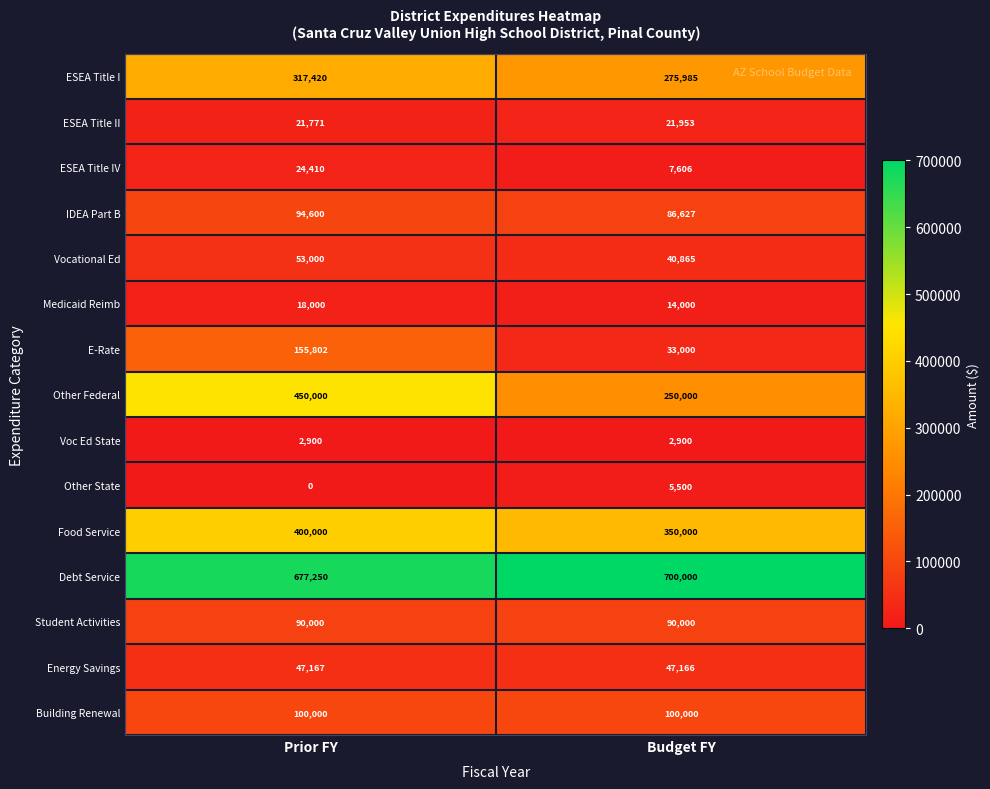

Reading left to right, extract all data points from this chart.

ESEA Title I: Prior FY=317420	Budget FY=275985
ESEA Title II: Prior FY=21771	Budget FY=21953
ESEA Title IV: Prior FY=24410	Budget FY=7606
IDEA Part B: Prior FY=94600	Budget FY=86627
Vocational Ed: Prior FY=53000	Budget FY=40865
Medicaid Reimb: Prior FY=18000	Budget FY=14000
E-Rate: Prior FY=155802	Budget FY=33000
Other Federal: Prior FY=450000	Budget FY=250000
Voc Ed State: Prior FY=2900	Budget FY=2900
Other State: Prior FY=0	Budget FY=5500
Food Service: Prior FY=400000	Budget FY=350000
Debt Service: Prior FY=677250	Budget FY=700000
Student Activities: Prior FY=90000	Budget FY=90000
Energy Savings: Prior FY=47167	Budget FY=47166
Building Renewal: Prior FY=100000	Budget FY=100000